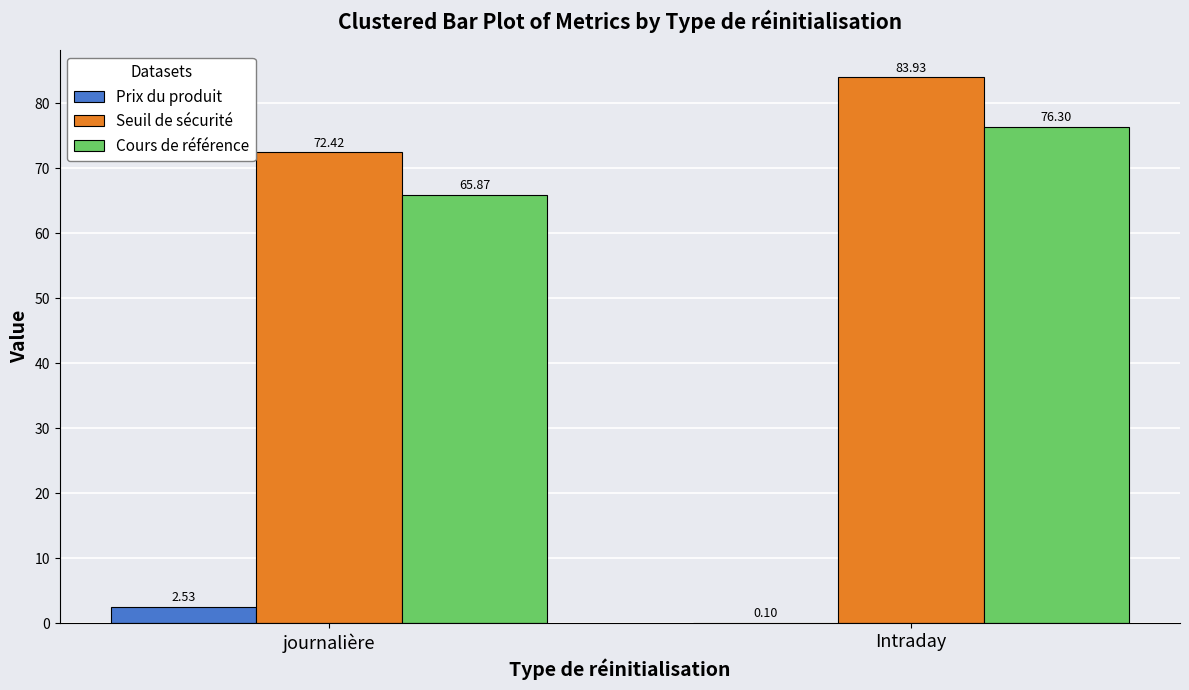

Which category has the highest value in the Prix du produit series?

journalière